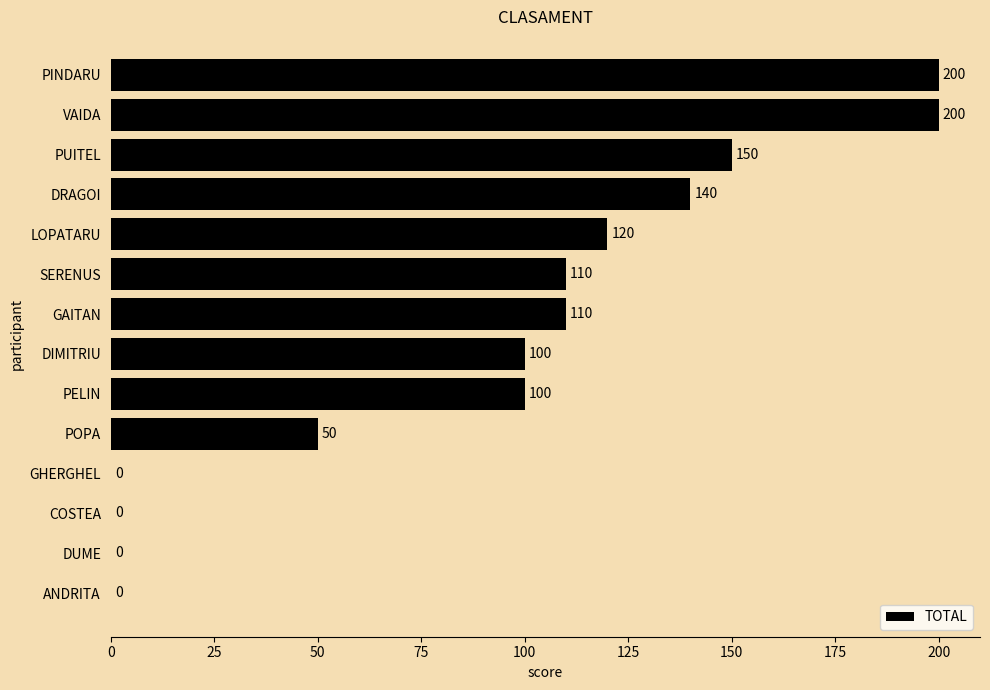

True or false: the data shows 0 at DUME.

True